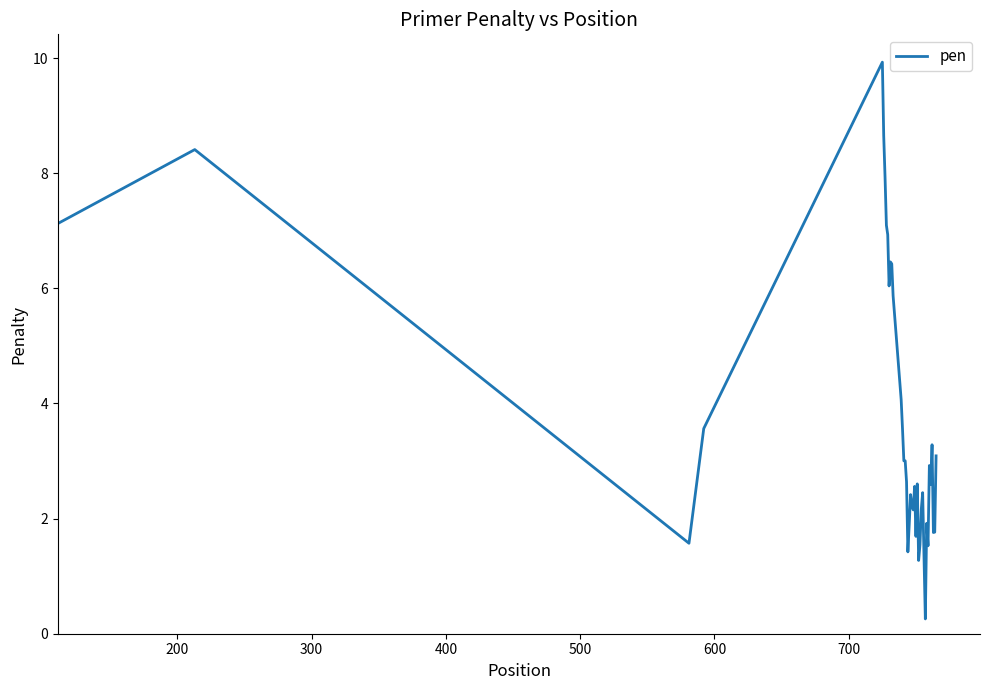

What is the difference between the maximum and minimum values?

9.7